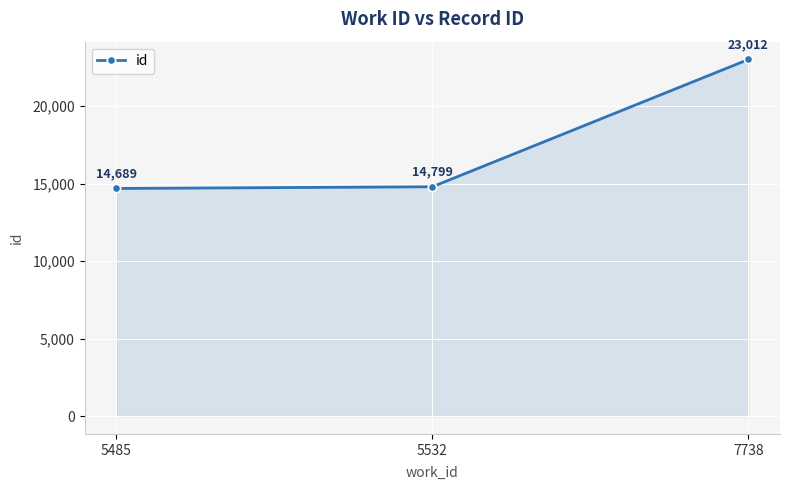

What is the value of the 1st point from the left?

14689